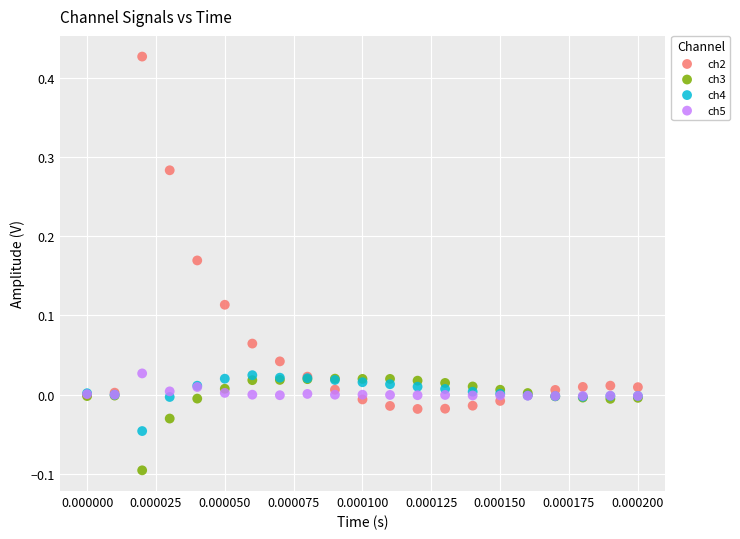

Which series has the widest spread of Y values?

ch2